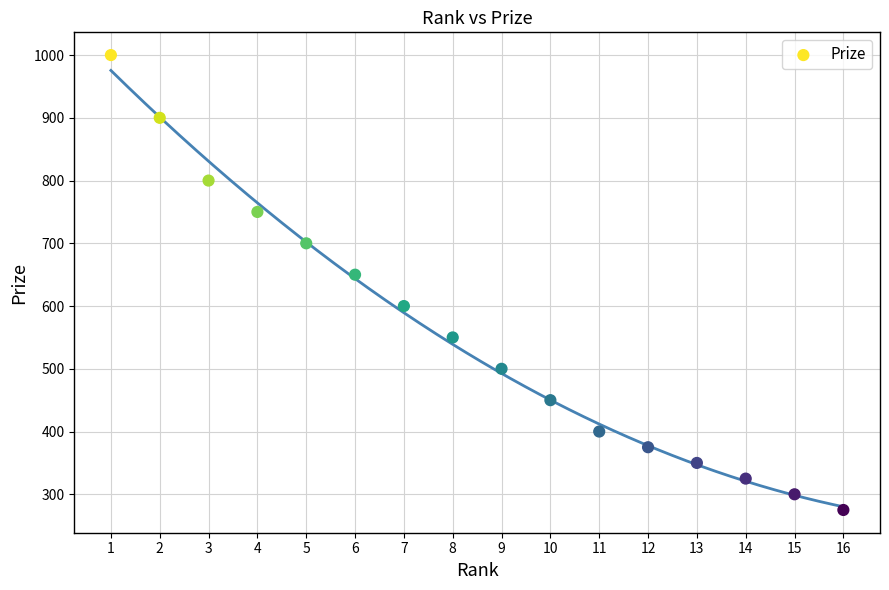

What is the range of X values (max minus min)?

15